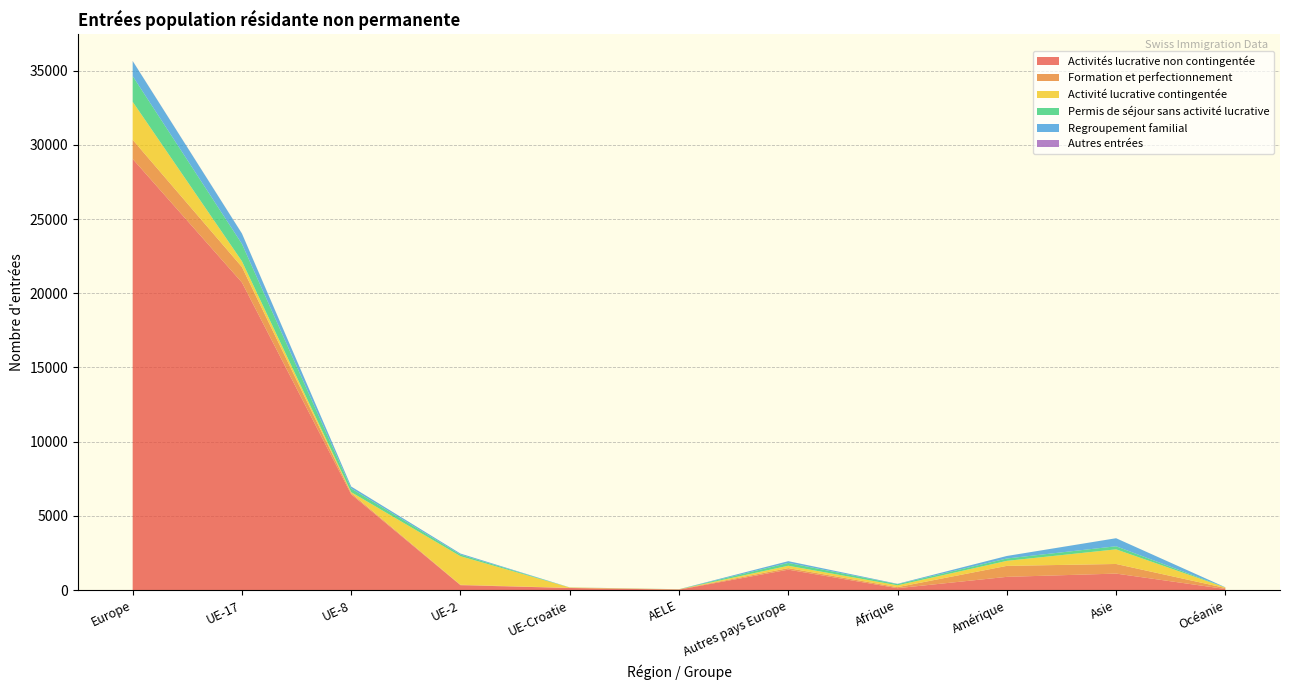

Reading left to right, list all the values displayed in this chart.

Activités lucrative non contingentée: 29055	20729	6452	329	141	28	1376	128	891	1111	73
Formation et perfectionnement: 1289	1045	81	29	7	24	103	69	739	648	69
Activité lucrative contingentée: 2563	386	66	1923	27	1	160	125	339	986	32
Permis de séjour sans activité lucrative: 1729	1171	247	112	2	4	193	77	160	208	6
Regroupement familial: 1014	692	131	68	5	2	116	23	169	540	9
Autres entrées: 10	9	1	0	0	0	0	0	0	1	0